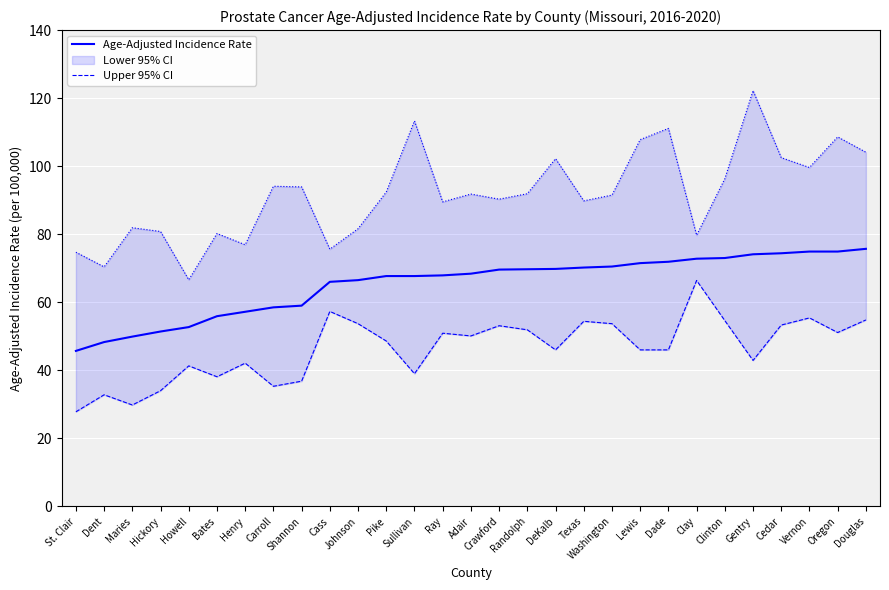

Is it true that Age-Adjusted Incidence Rate equals 74.9 at Oregon?

True